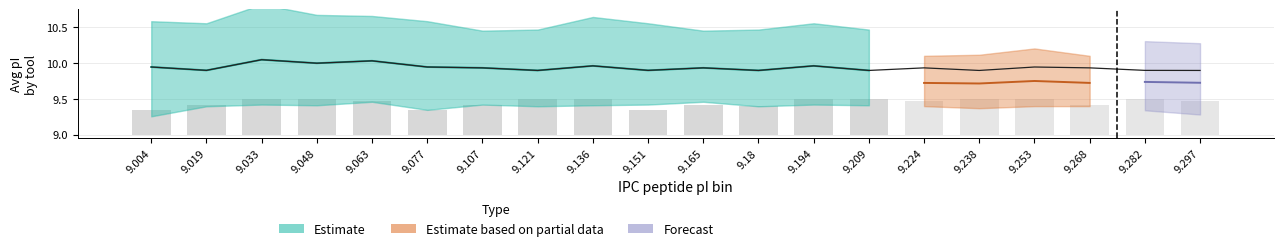

Which label corresponds to the smallest value in the chart?

9.004